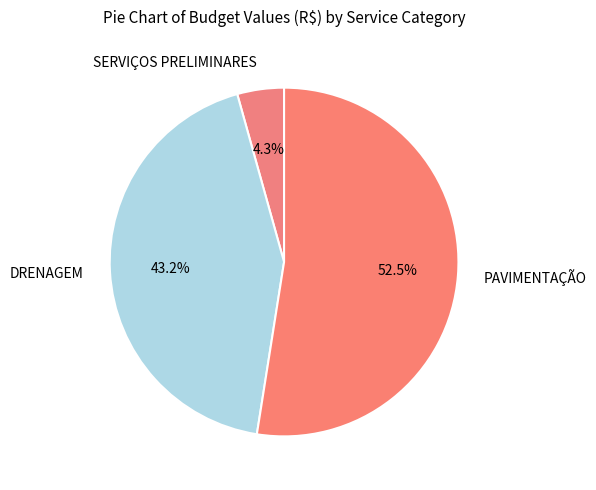

Does any single category account for the majority?

Yes